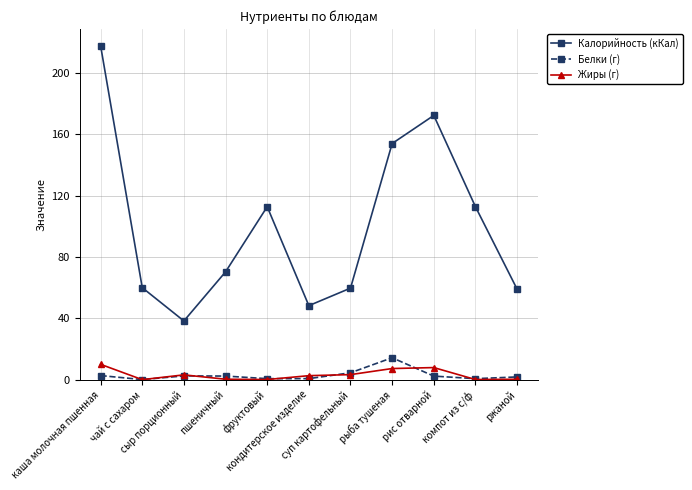

Which series has the largest range (max minus min)?

Калорийность (кКал)